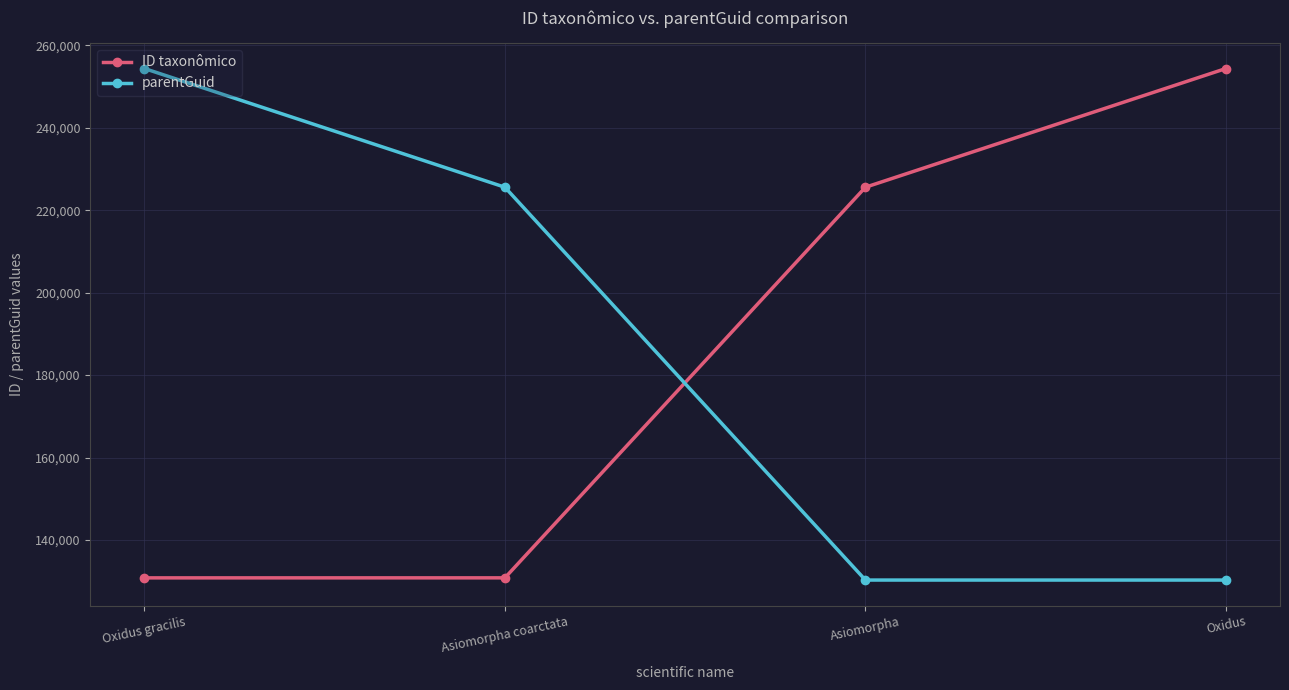

How many lines are shown in the chart?

2